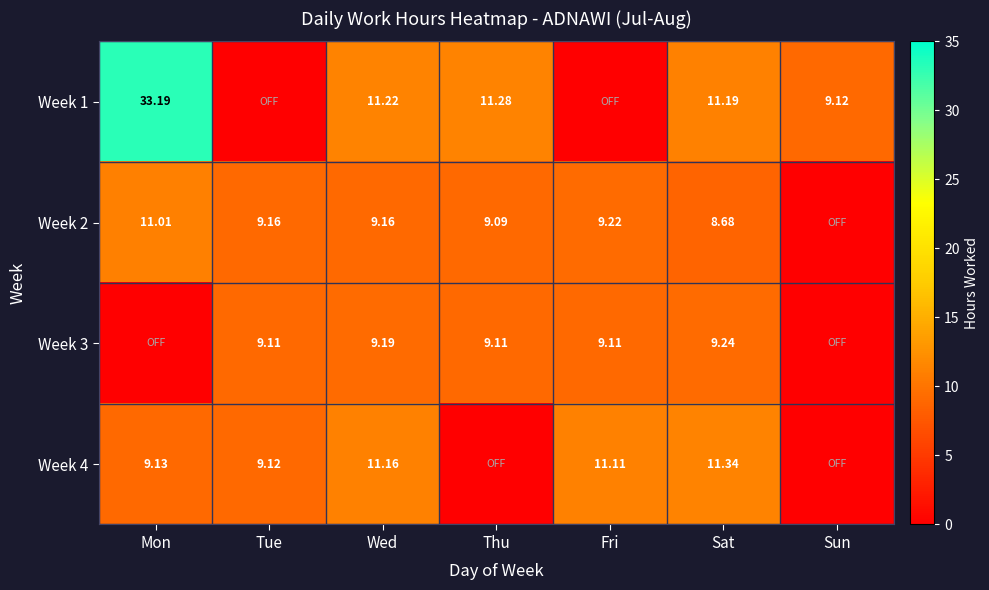

List the labels in order of Week 3 value, largest first.

Sat, Wed, Tue, Thu, Fri, Mon, Sun